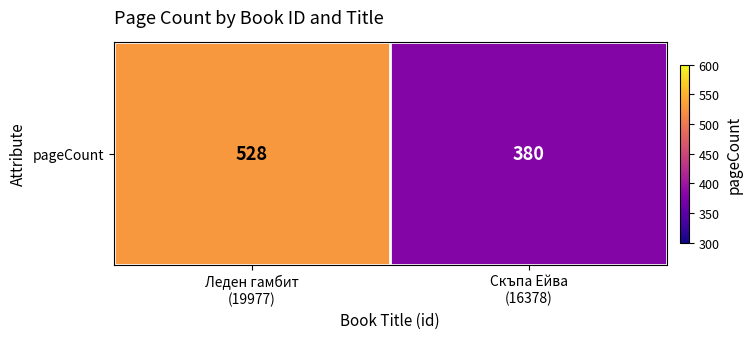

Which category has the highest value across all series?

Леден гамбит
(19977)